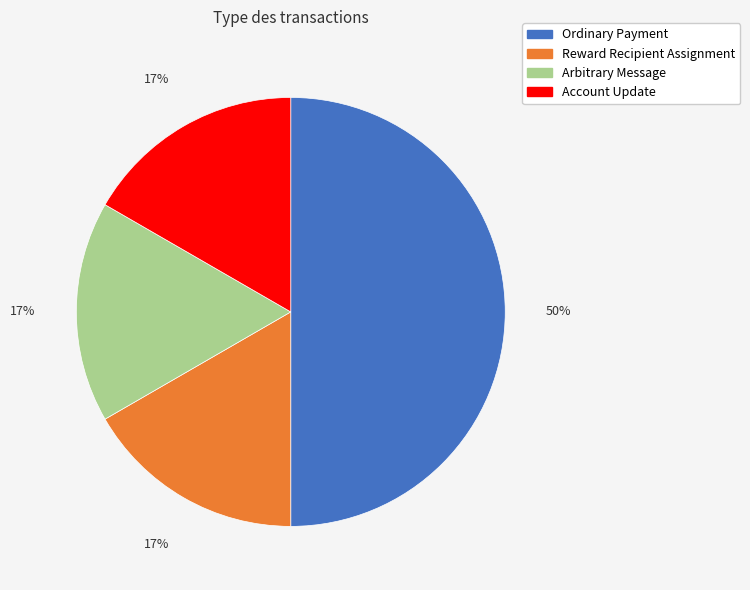

Do Ordinary Payment and Account Update together represent more than half of the pie?

Yes